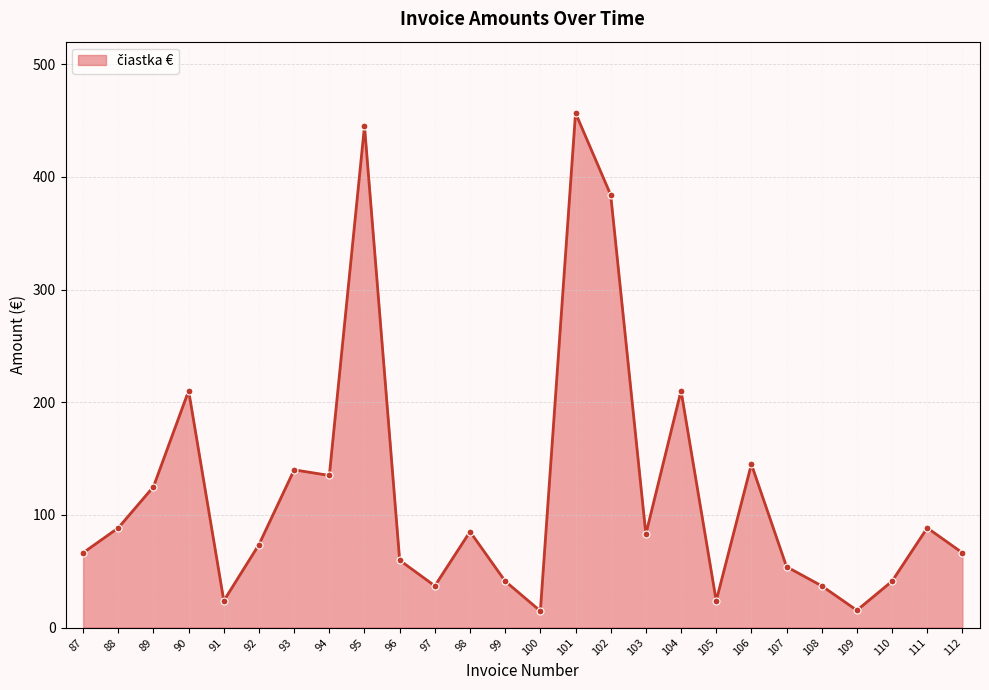

Which category has the highest value across all series?

101